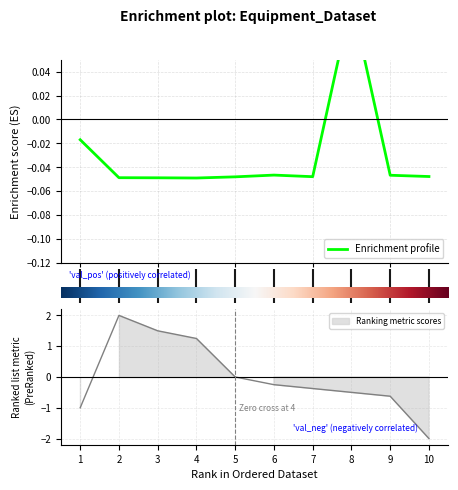

Count the number of categories in the chart.

10